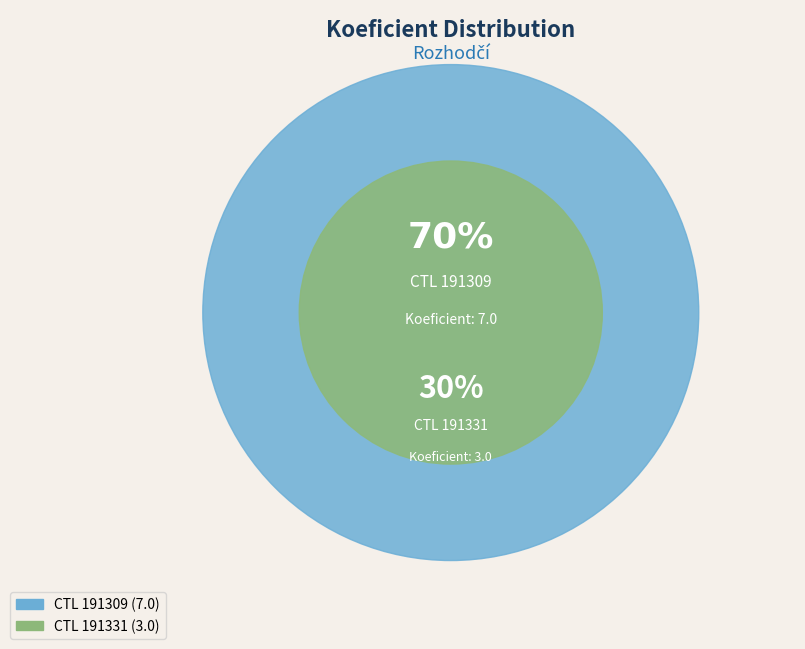

Is it true that 191331 is 20% of the pie?

False